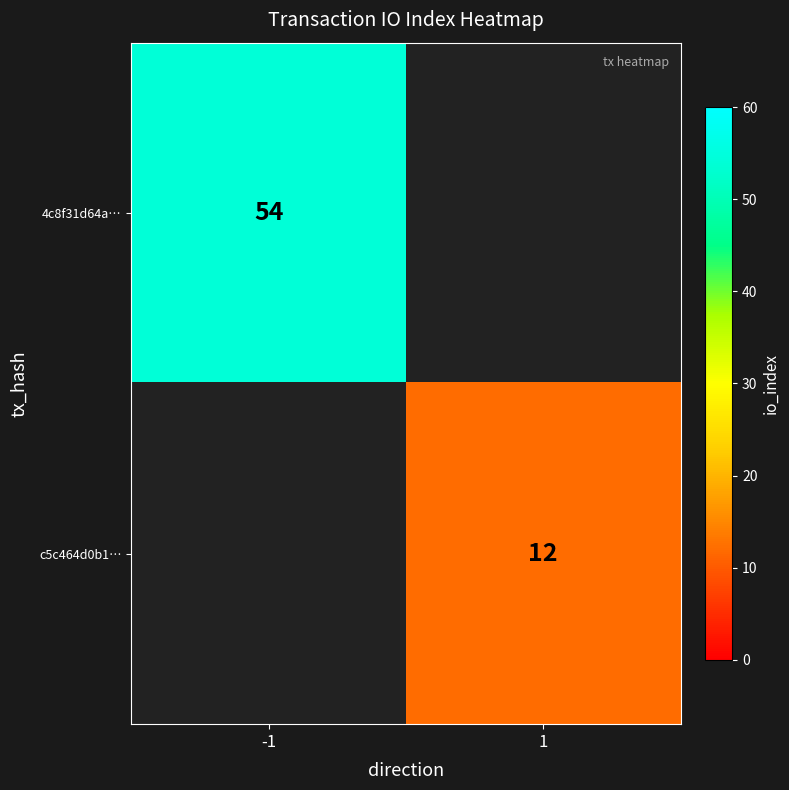

Is it true that c5c464d0b1… equals 12 at 1?

True